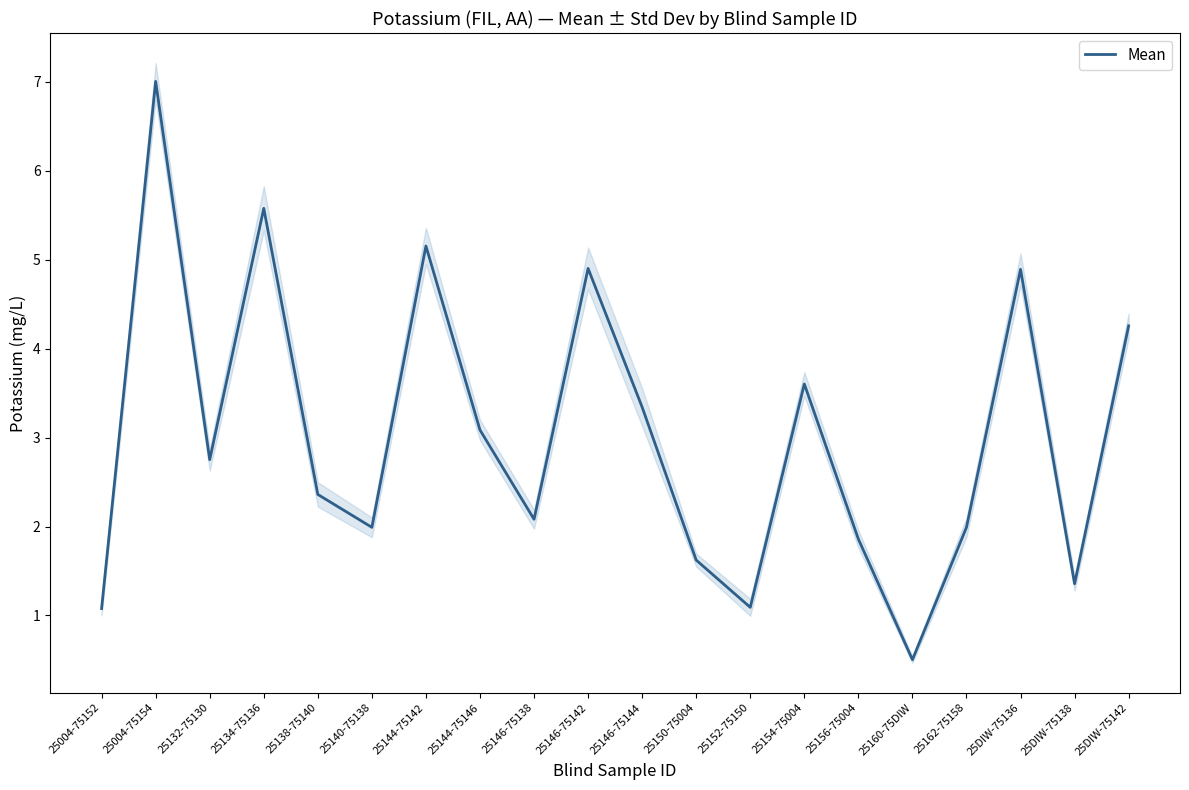

At which category does the data reach its first local peak?

25004-75154